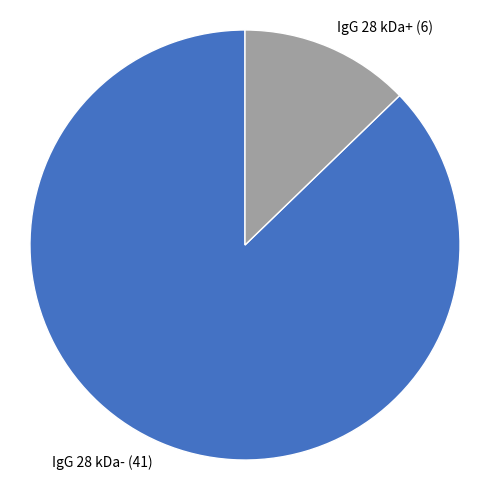

Is it true that IgG 28 kDa- (41) is 73% of the pie?

False